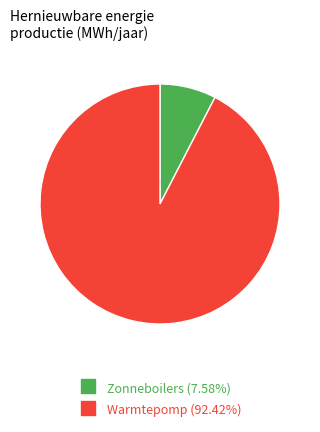

Which slice is the smallest?

Zonneboilers